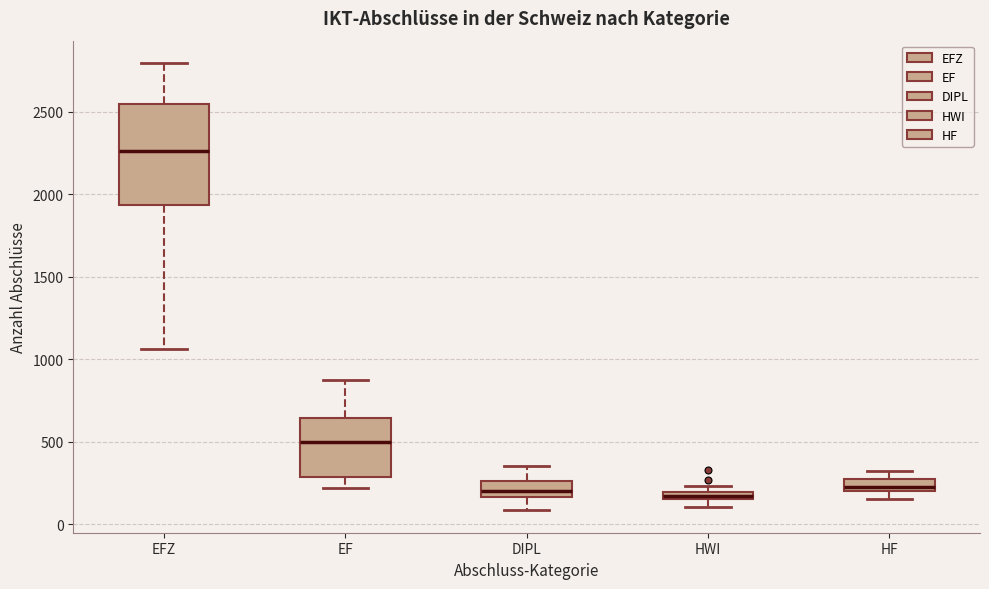

Which box's median line is the highest?

EFZ